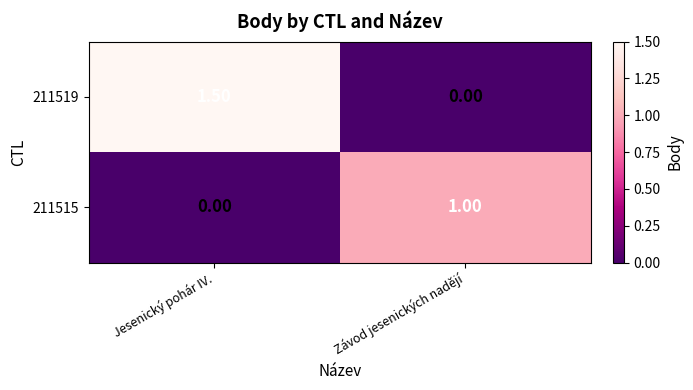

What is the sum of all 211519 values?

1.5